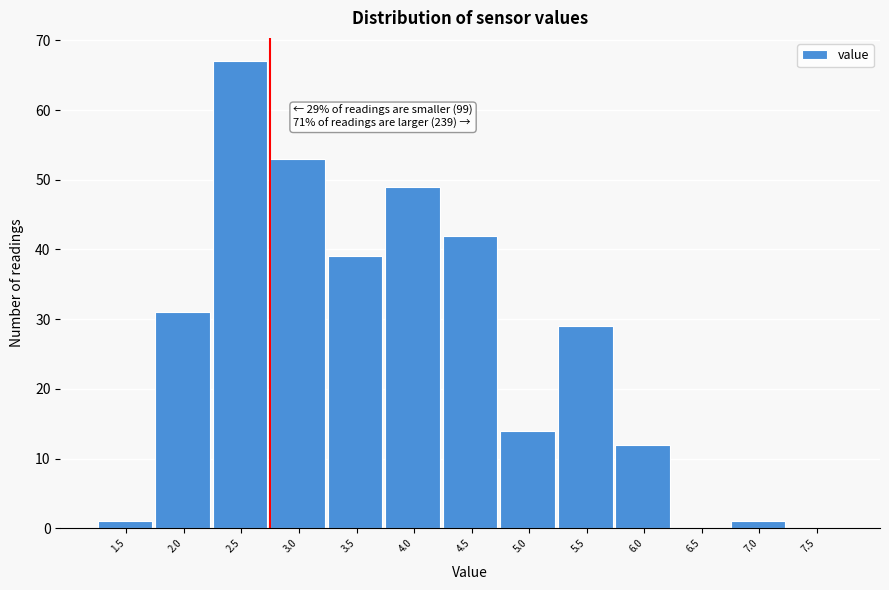

Reading left to right, what are all the values shown in this chart?

1.5=1	2.0=31	2.5=67	3.0=53	3.5=39	4.0=49	4.5=42	5.0=14	5.5=29	6.0=12	6.5=0	7.0=1	7.5=0